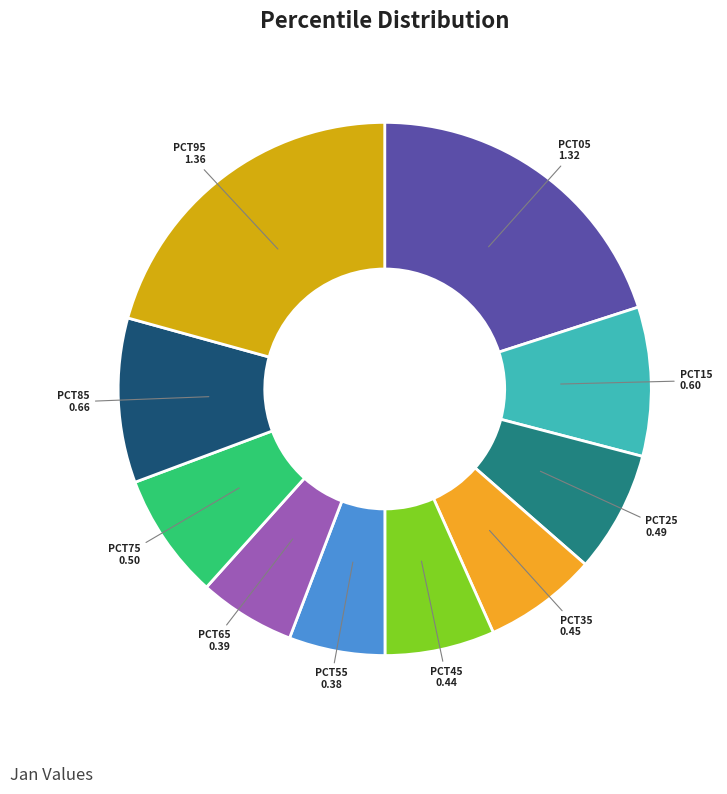

Is there any slice that represents more than half of the pie?

No